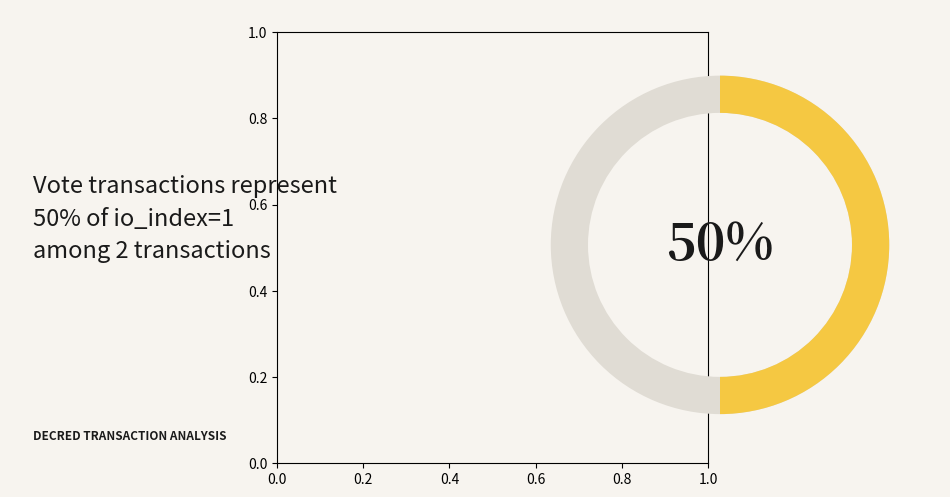

What is the smallest slice in the pie chart?

Ticket (io_index=0)